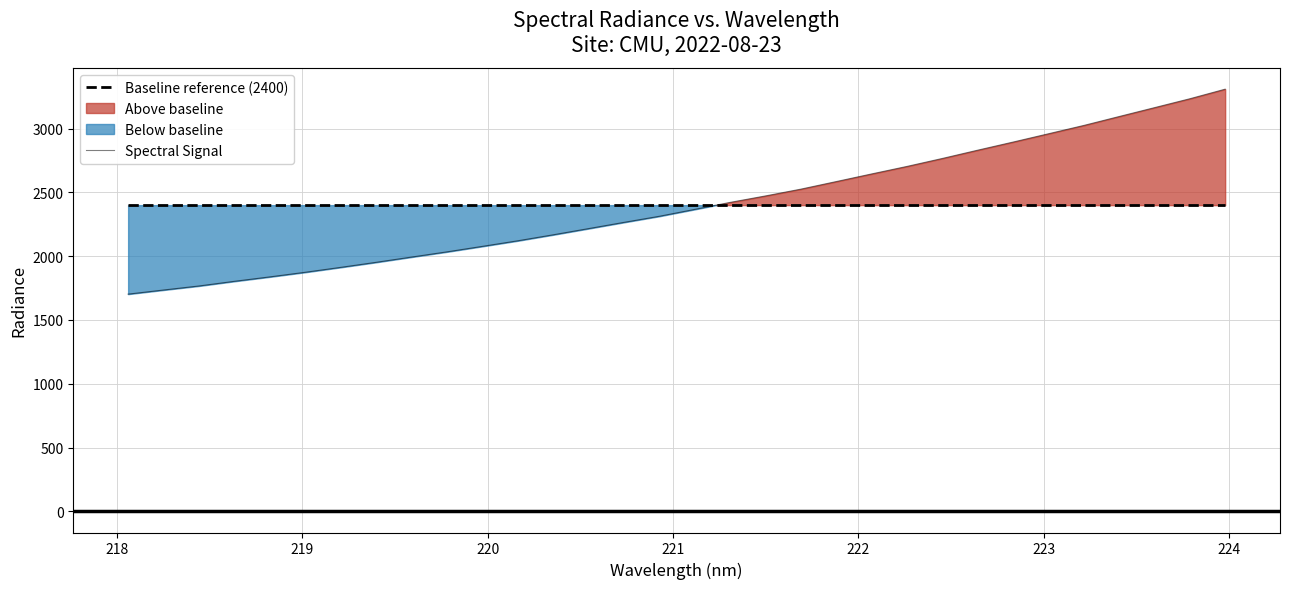

Is the value of Baseline reference (2400) at 24 greater than the value of Spectral Signal at 30?

No